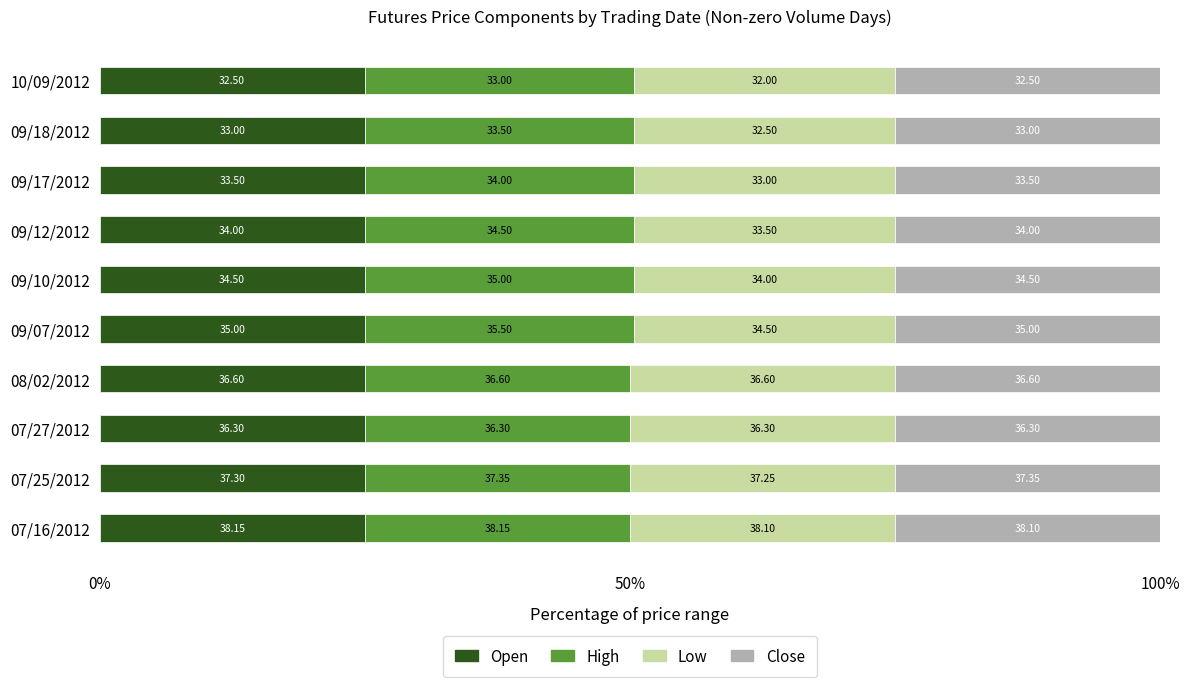

What are all the series names shown in the legend?

Open, High, Low, Close